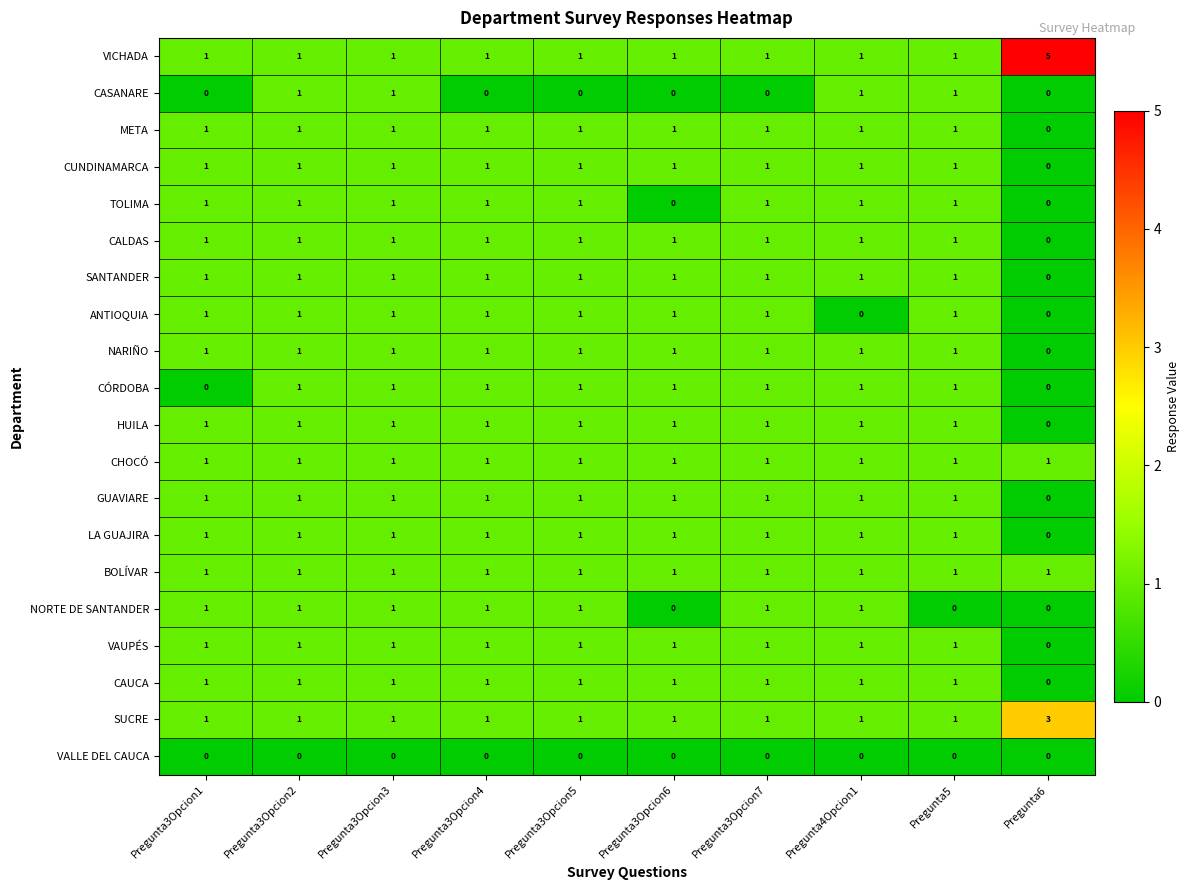

Which series has the largest range (max minus min)?

VICHADA